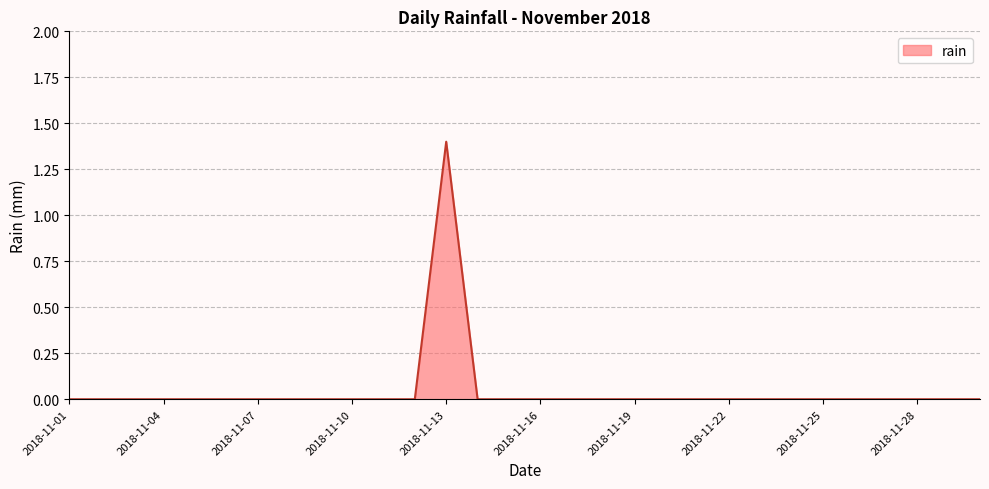

What is the greatest value displayed?

1.4